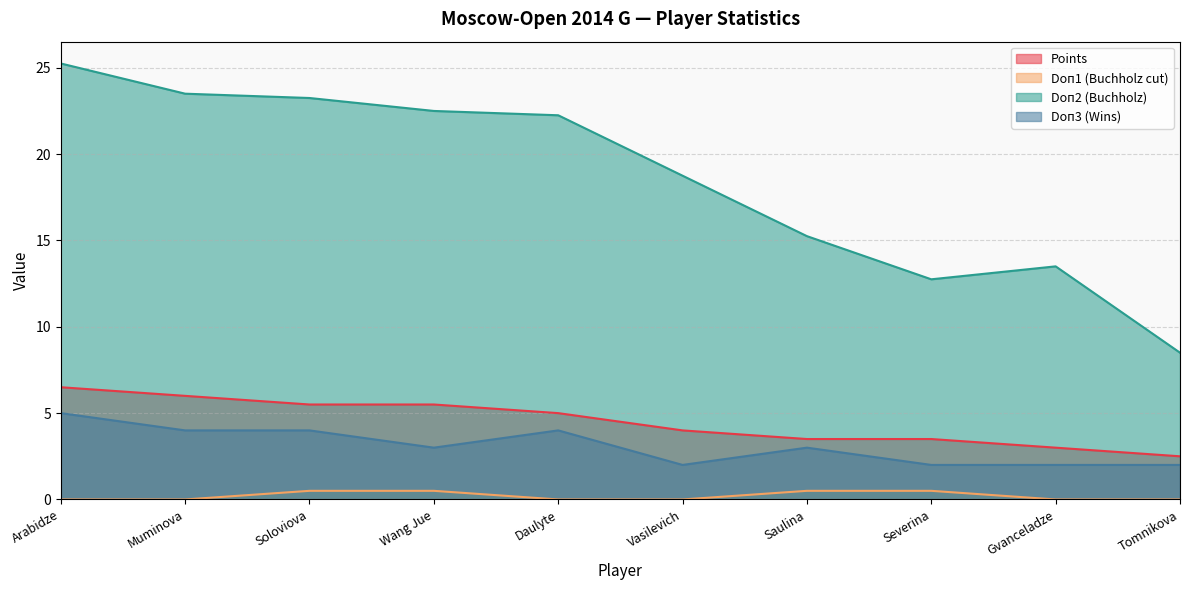

True or false: Doп1 (Buchholz cut) has more than 0 interior local peaks.

False